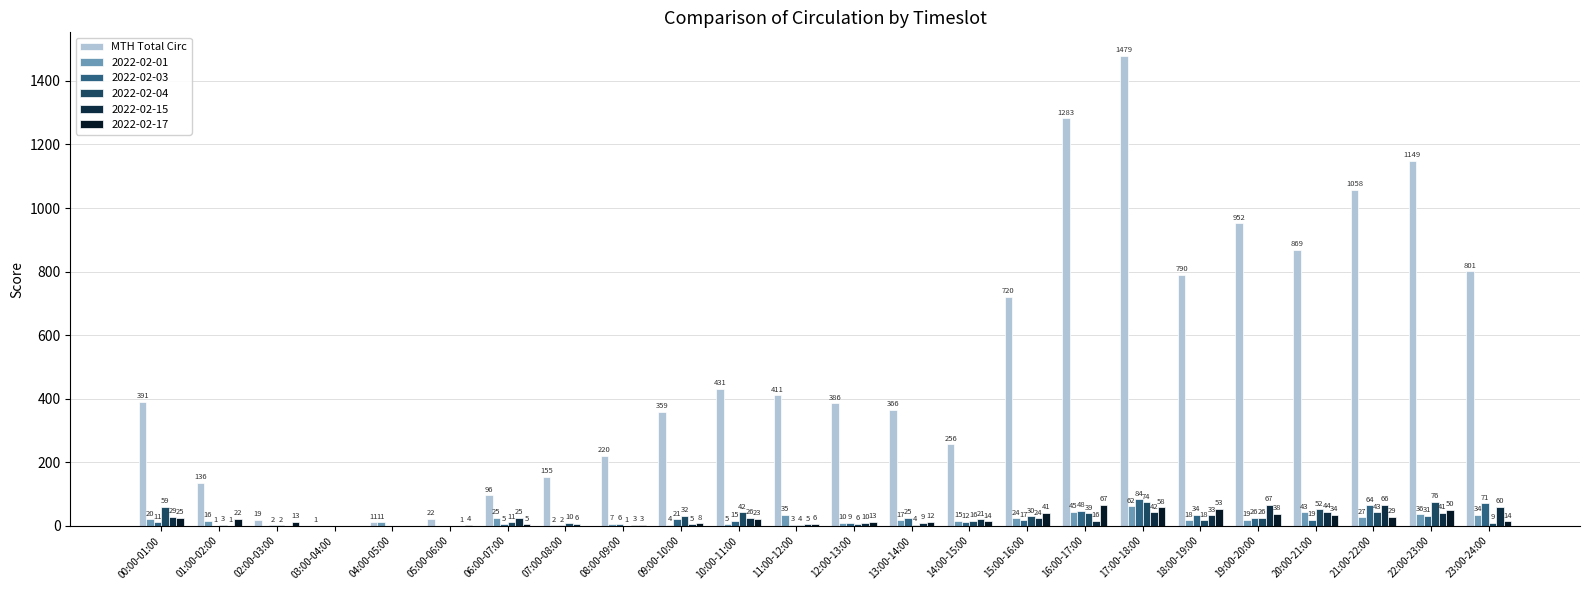

How many data points does each series have?

24